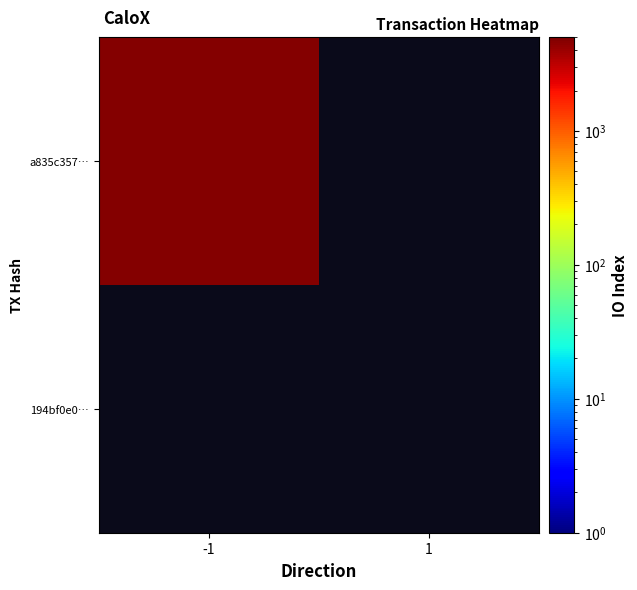

How many series are shown in this chart?

2